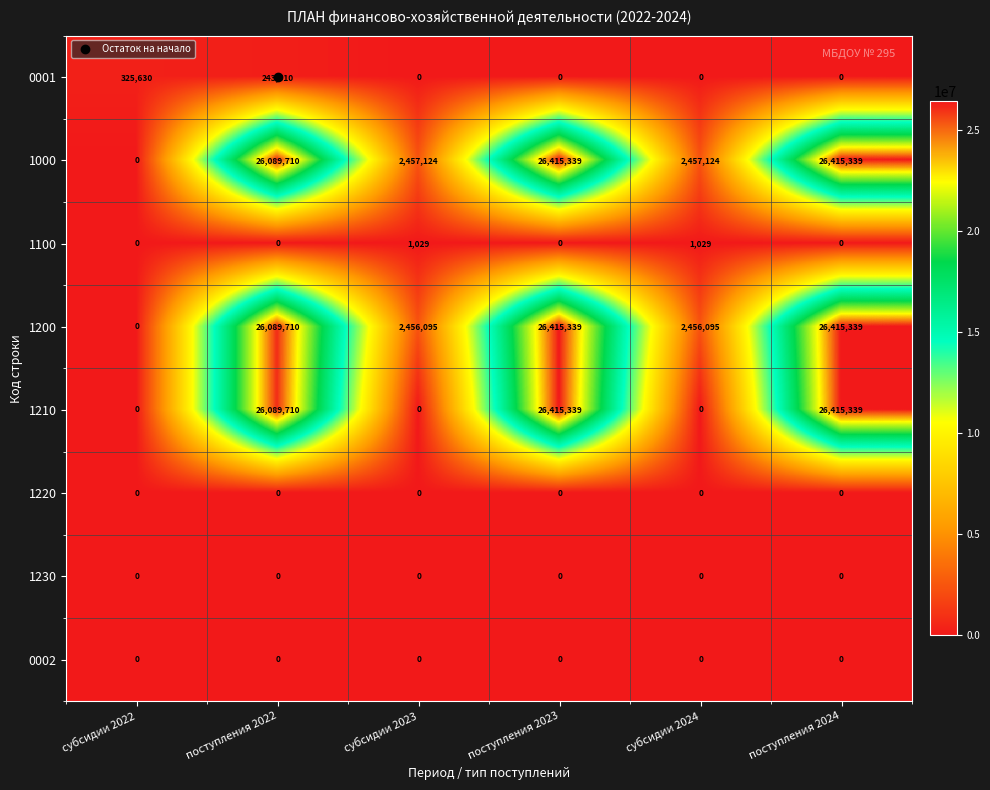

The value of 1220 at поступления 2023 is 0. True or false?

True